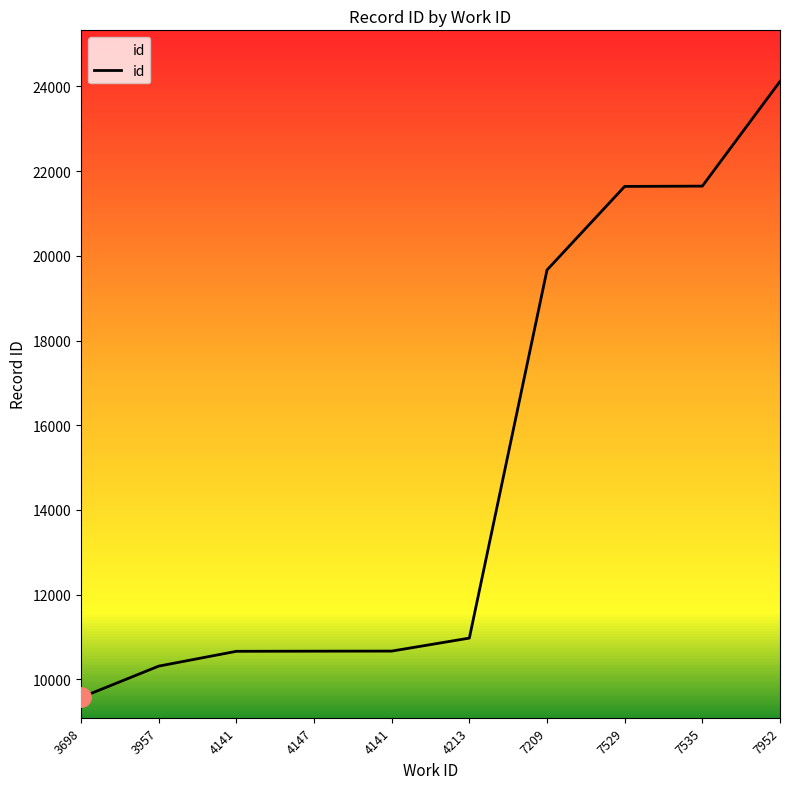

What is the ratio of the value at 7209 to the value at 4213?

1.8